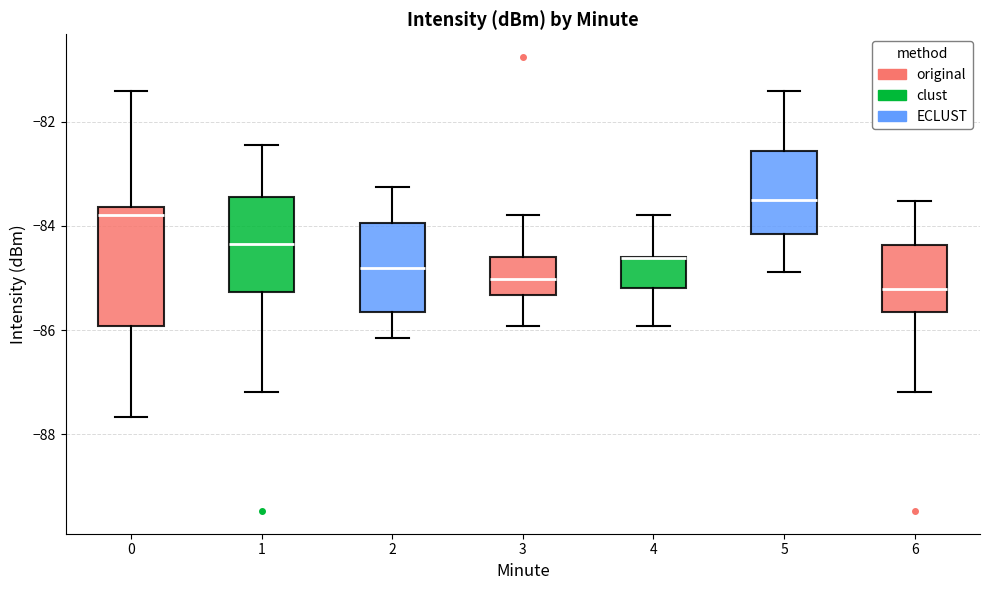

Where is the upper edge of the box at x = 3 on the y-axis? The values are not printed on the chart, so give them approximately, as read against the axis.

-84.6